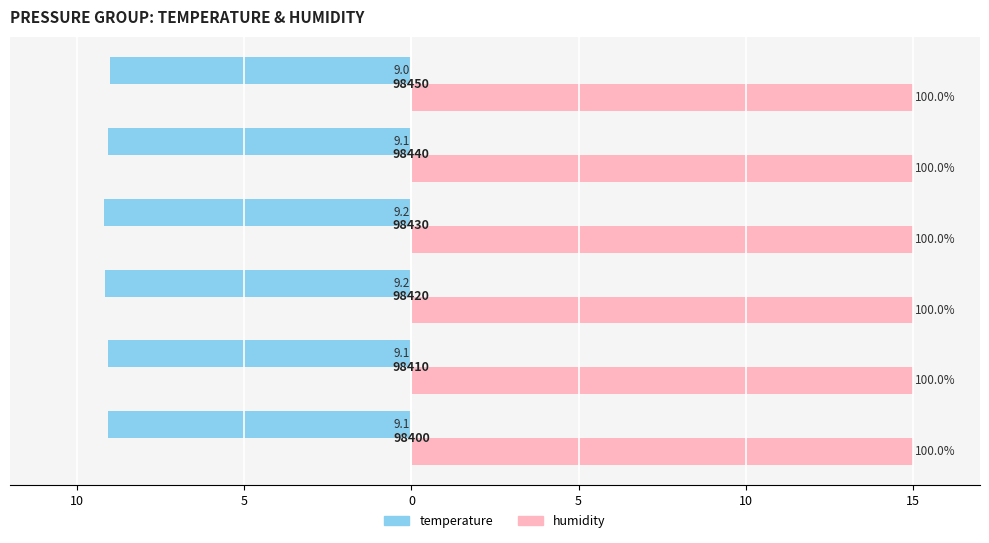

What are all the series names shown in the legend?

temperature, humidity